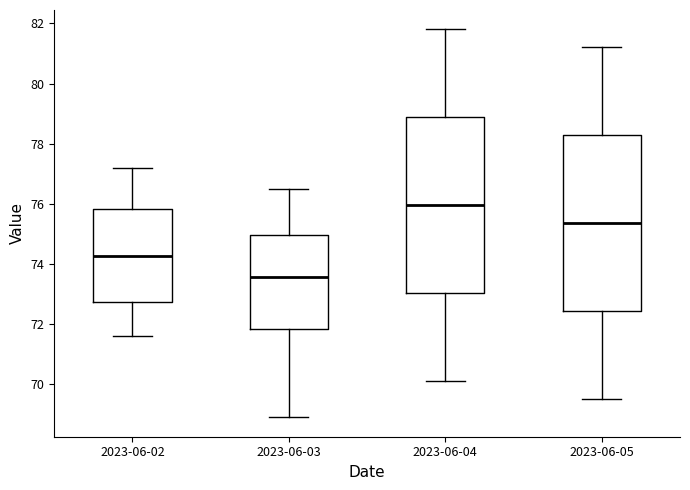

Where is the lower edge of the box for 2023-06-04 on the y-axis? The values are not printed on the chart, so give them approximately, as read against the axis.

73.0